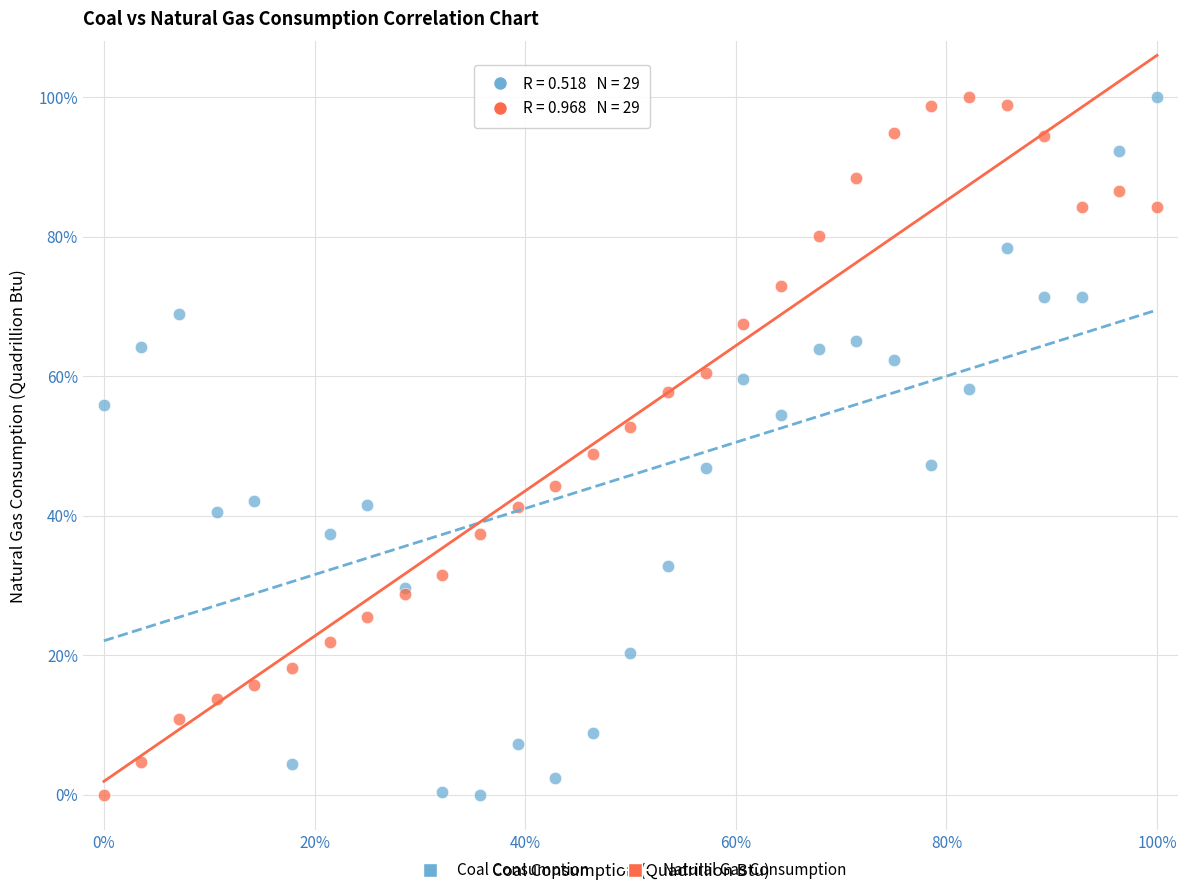

What are all the series names shown in the legend?

Coal Consumption, Natural Gas Consumption